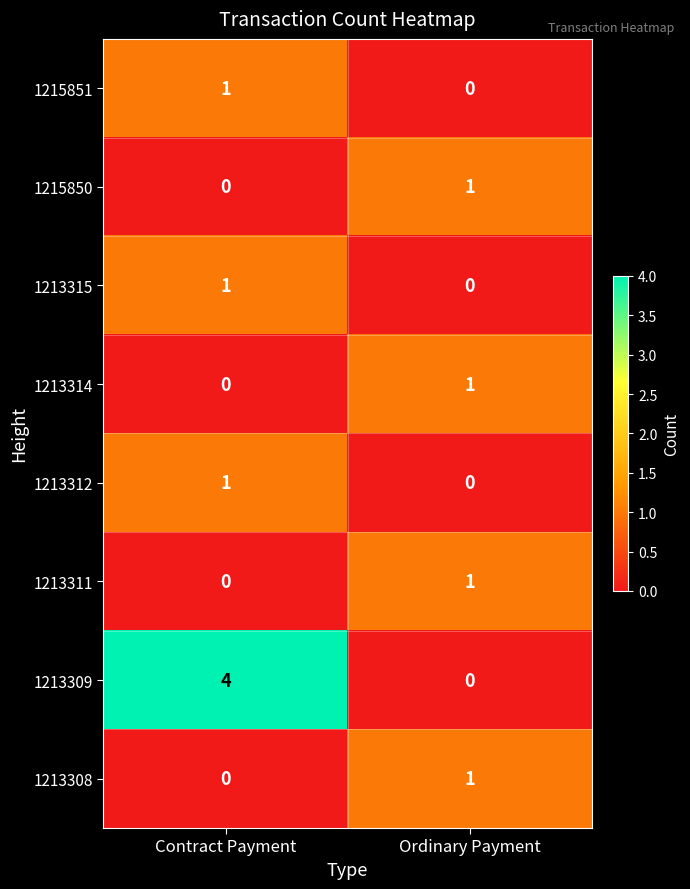

Reading left to right, what are all the values shown in this chart?

1215851: Contract Payment=1	Ordinary Payment=0
1215850: Contract Payment=0	Ordinary Payment=1
1213315: Contract Payment=1	Ordinary Payment=0
1213314: Contract Payment=0	Ordinary Payment=1
1213312: Contract Payment=1	Ordinary Payment=0
1213311: Contract Payment=0	Ordinary Payment=1
1213309: Contract Payment=4	Ordinary Payment=0
1213308: Contract Payment=0	Ordinary Payment=1